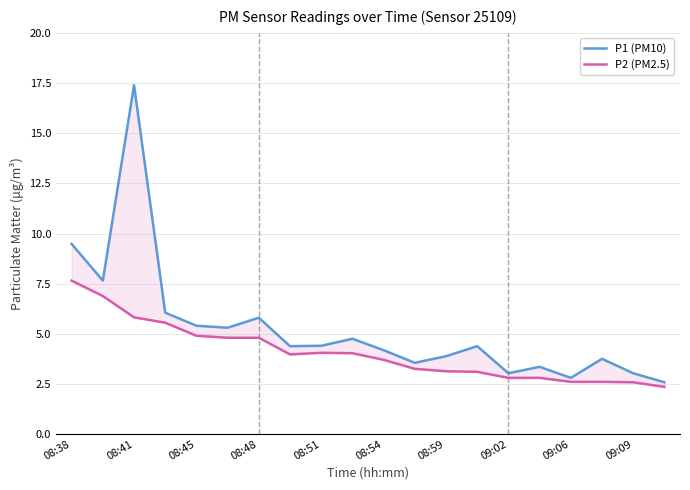

True or false: P1 (PM10) and P2 (PM2.5) intersect in this chart.

False